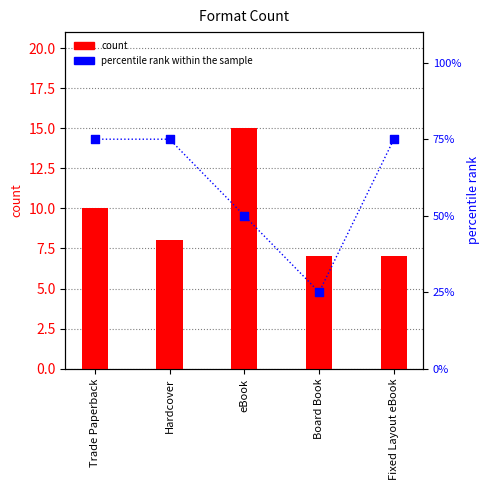

At which category is the sum across all series the highest?

Trade Paperback